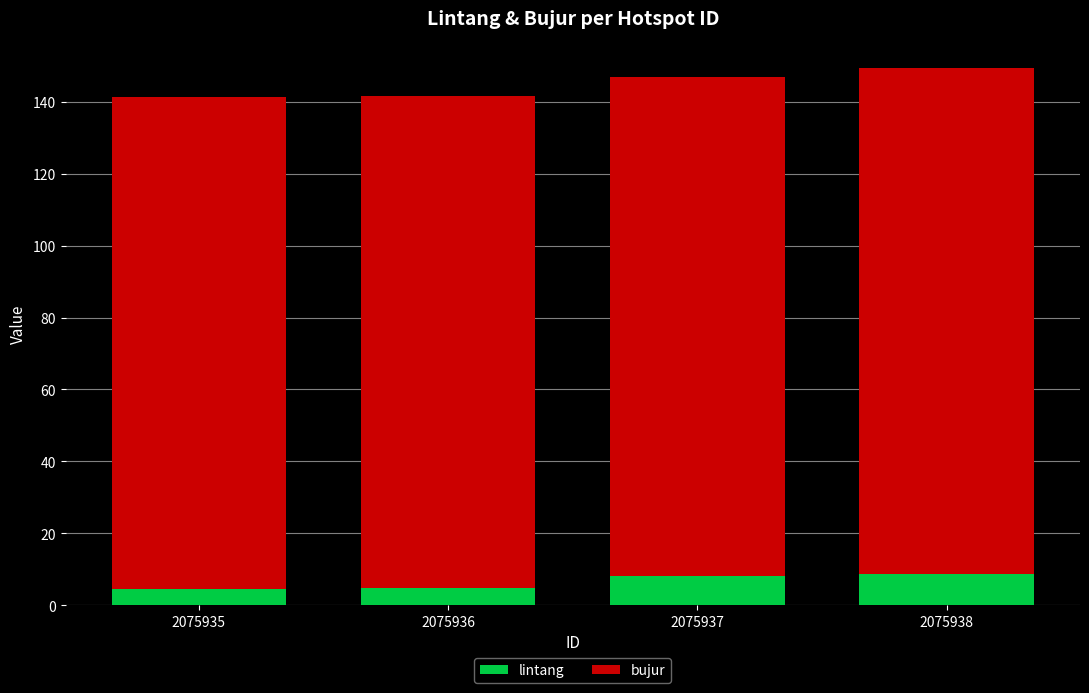

Is it true that lintang equals 8.1 at 2075937?

True